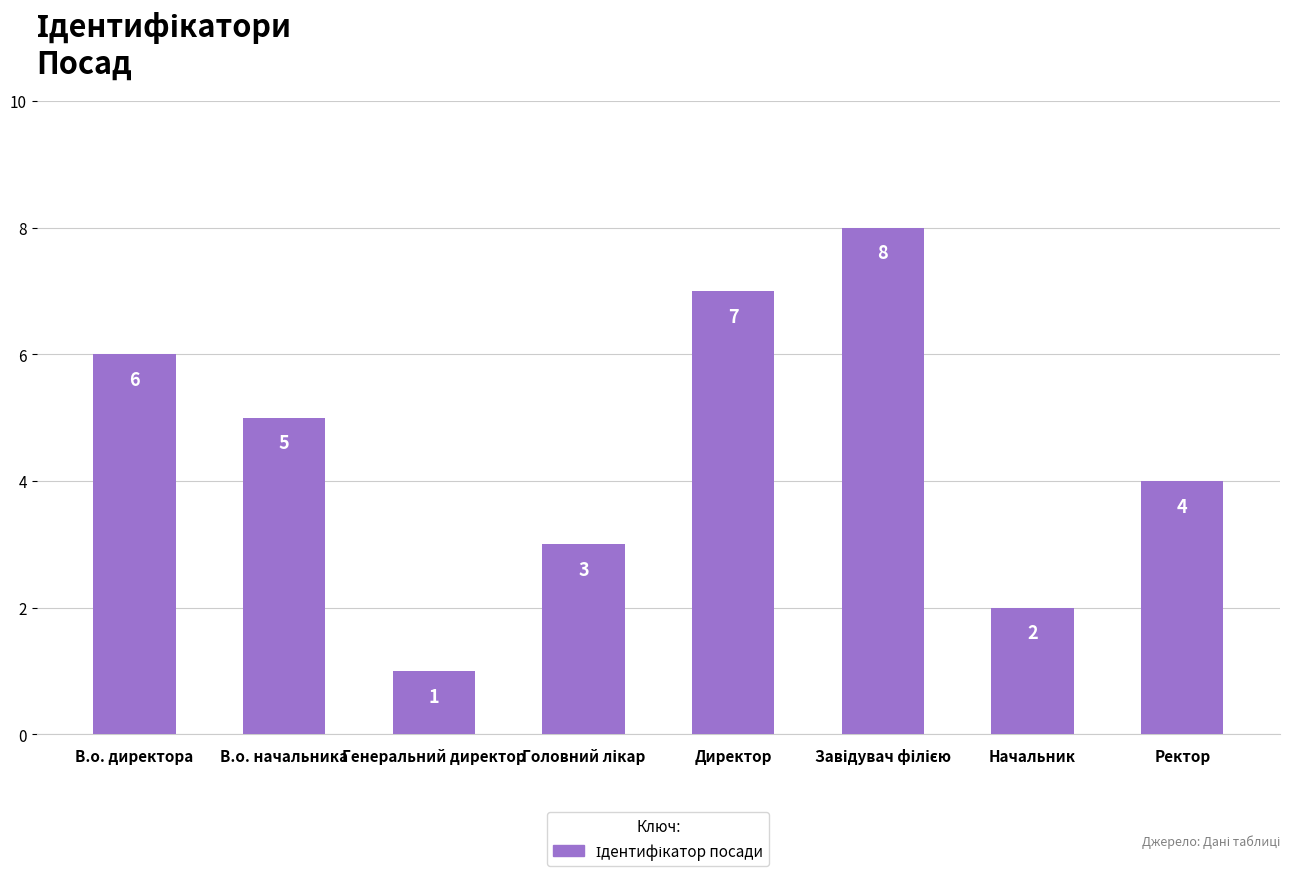

Is it true that the value at Ректор is 5?

False